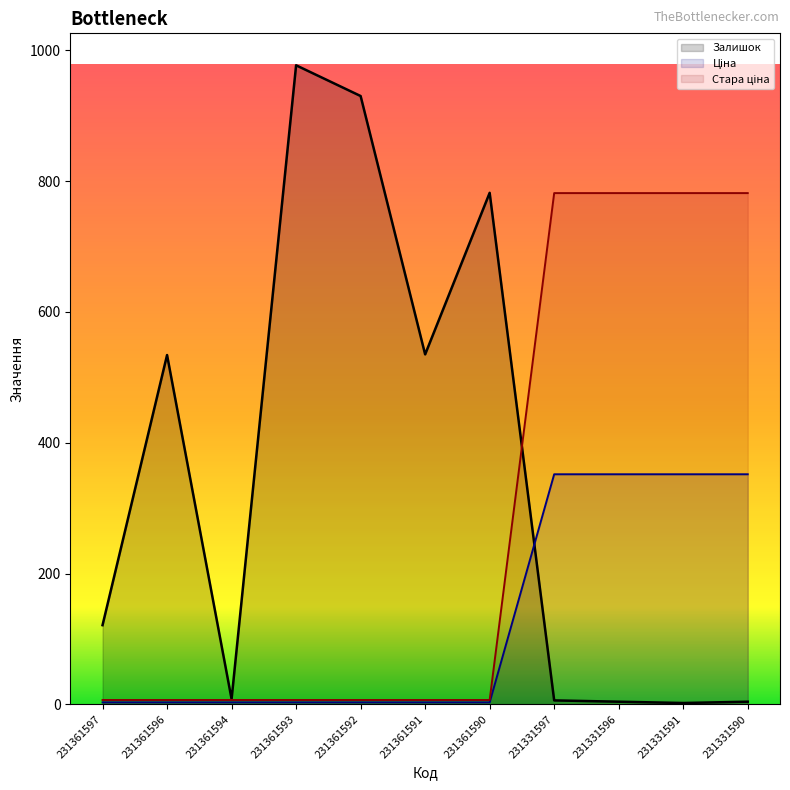

What is the approximate value of Стара ціна at 231331591?

781.6